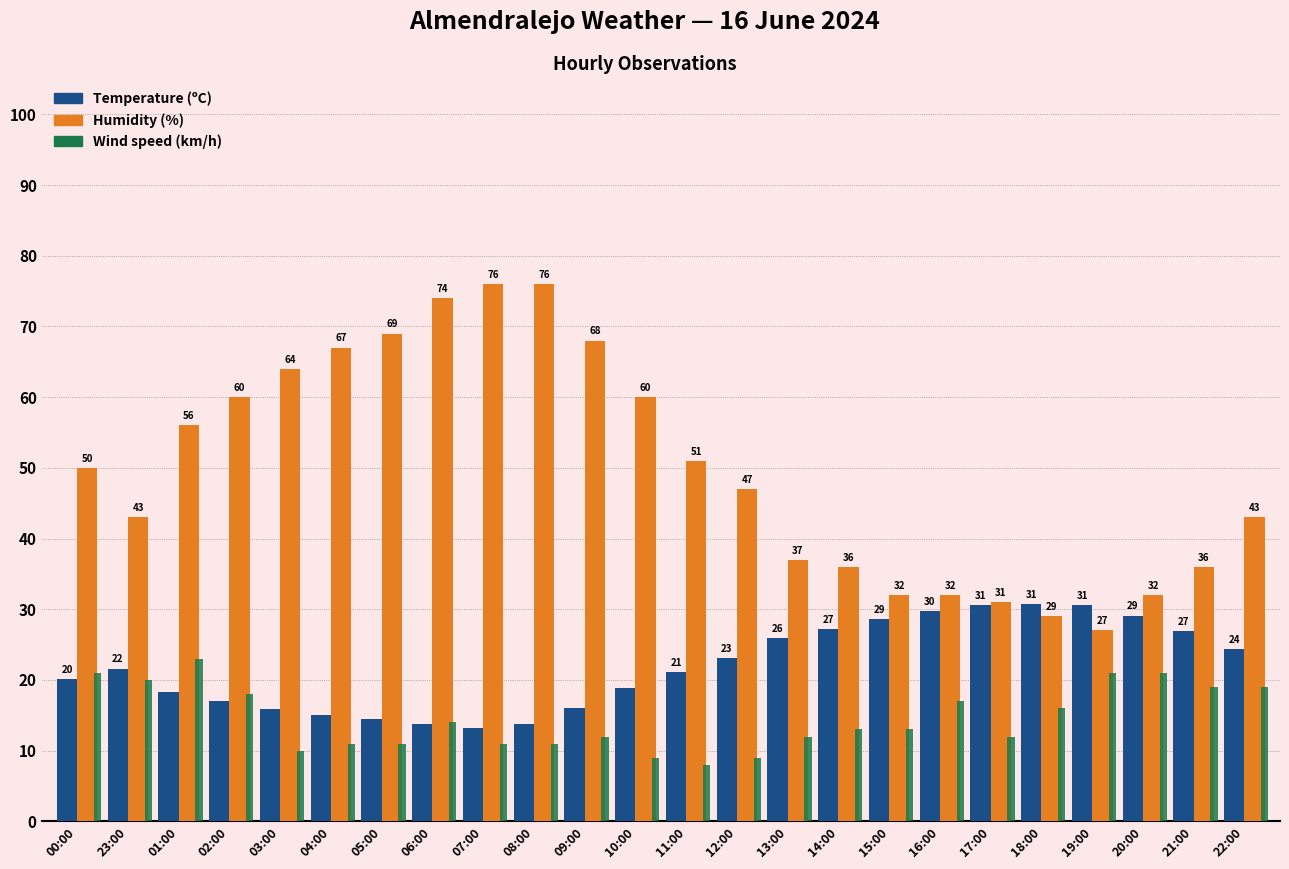

What is the smallest value displayed?

8.0